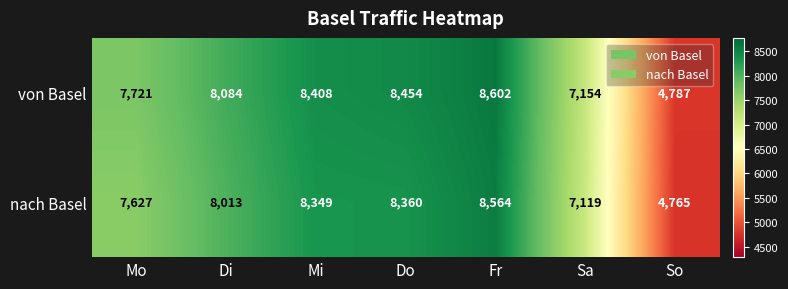

List the series in order of their peak value, highest first.

von Basel, nach Basel